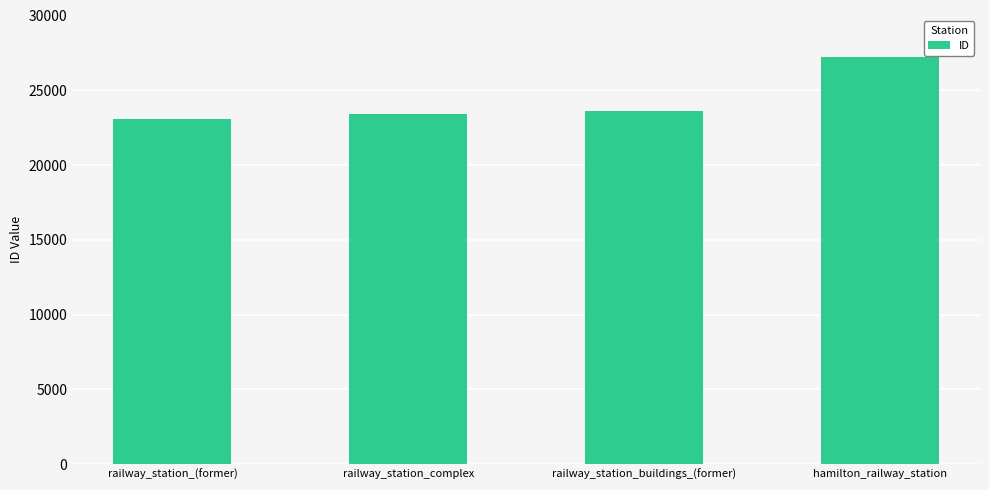

The value at railway_station_buildings_(former) is 23613. True or false?

True